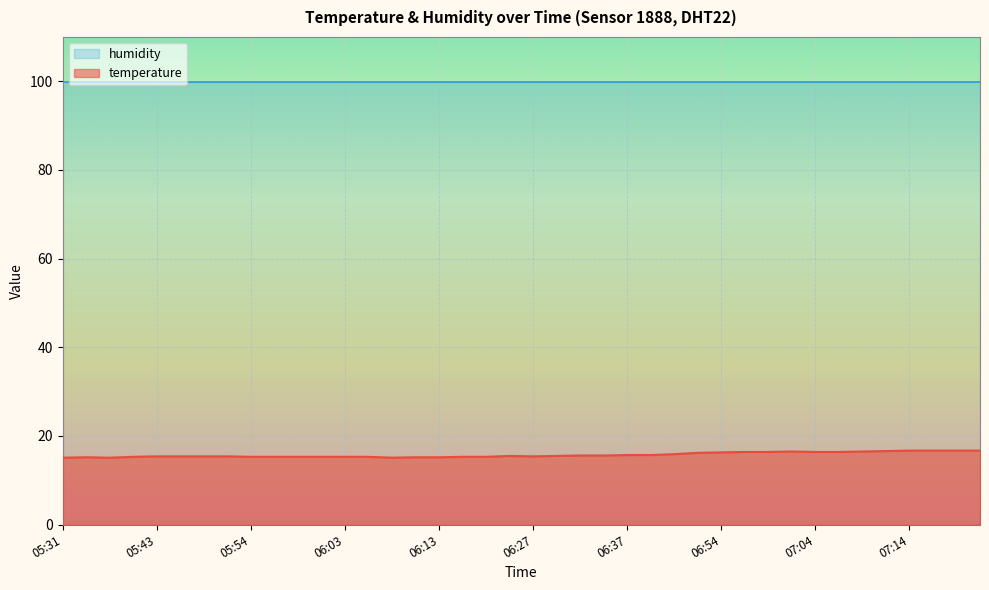

What is the difference between the second highest and minimum values?

1.6